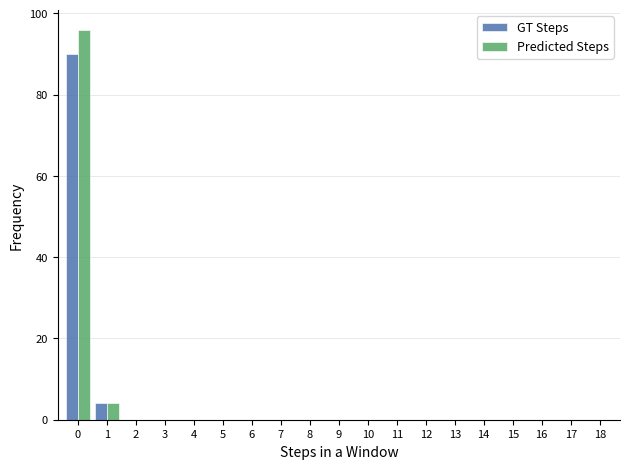

The value of GT Steps at 12 is 30. True or false?

False